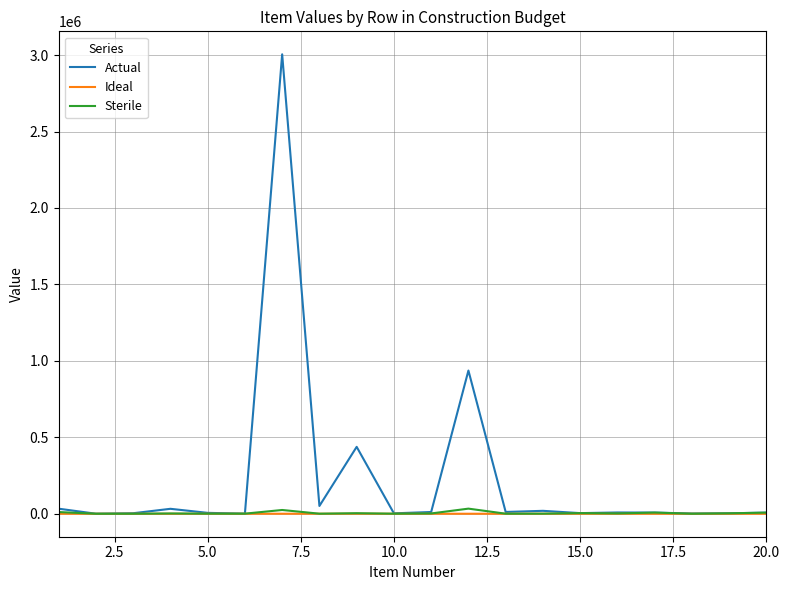

Which series has the widest spread of values?

Actual